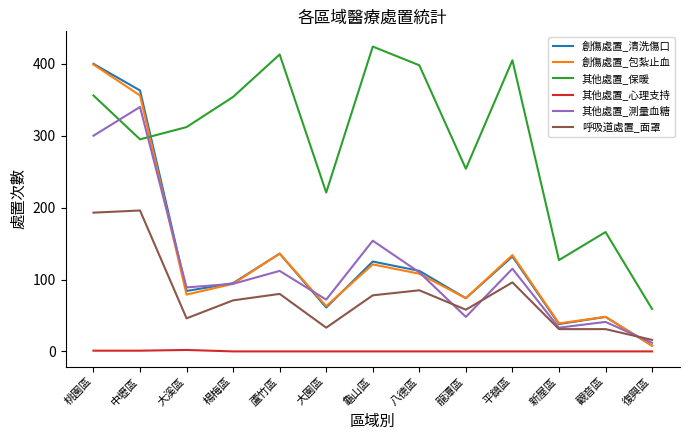

Between 新屋區 and 觀音區, which series saw the biggest shift?

其他處置_保暖